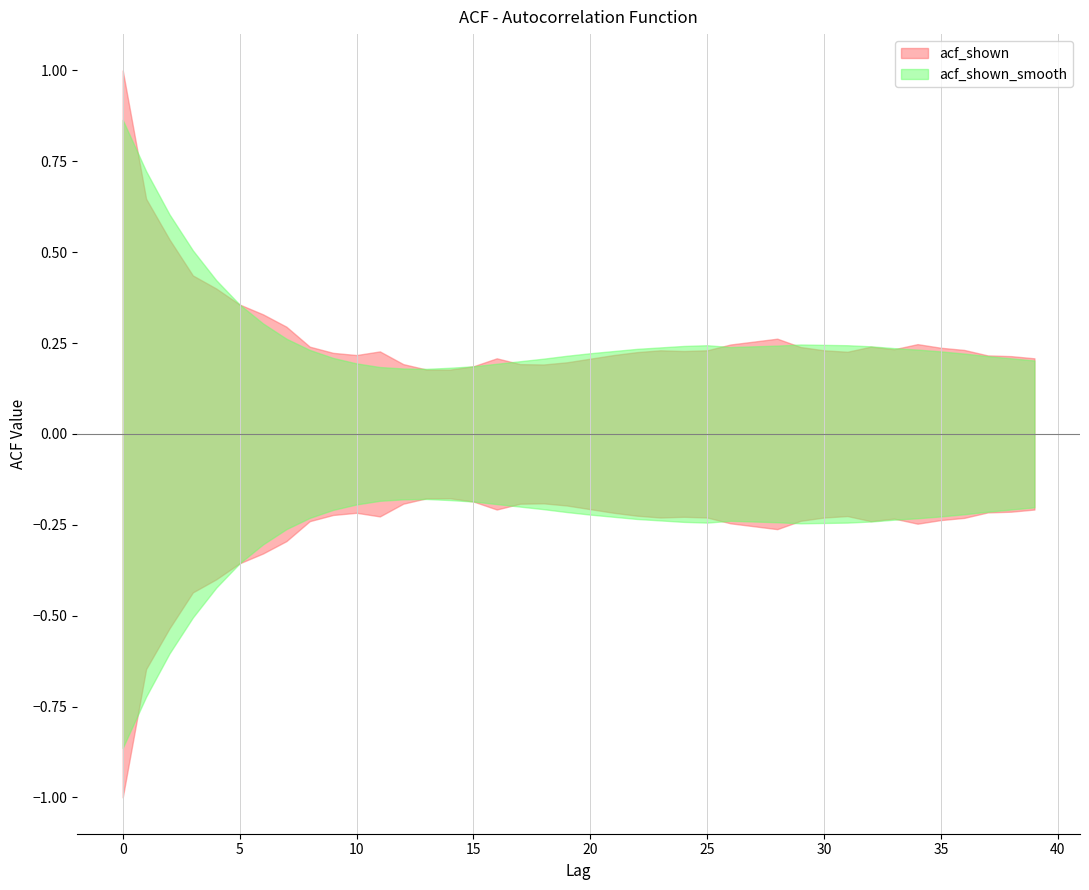

At which category does acf_shown_smooth reach its first local peak?

25